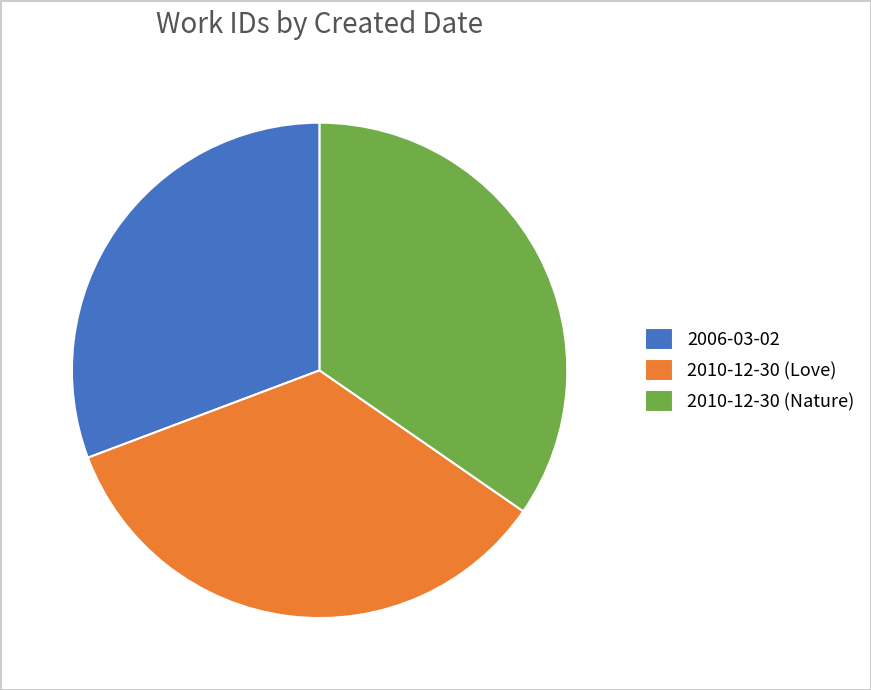

Combined, do 2010-12-30 (Love) and 2010-12-30 (Nature) account for over 50%?

Yes